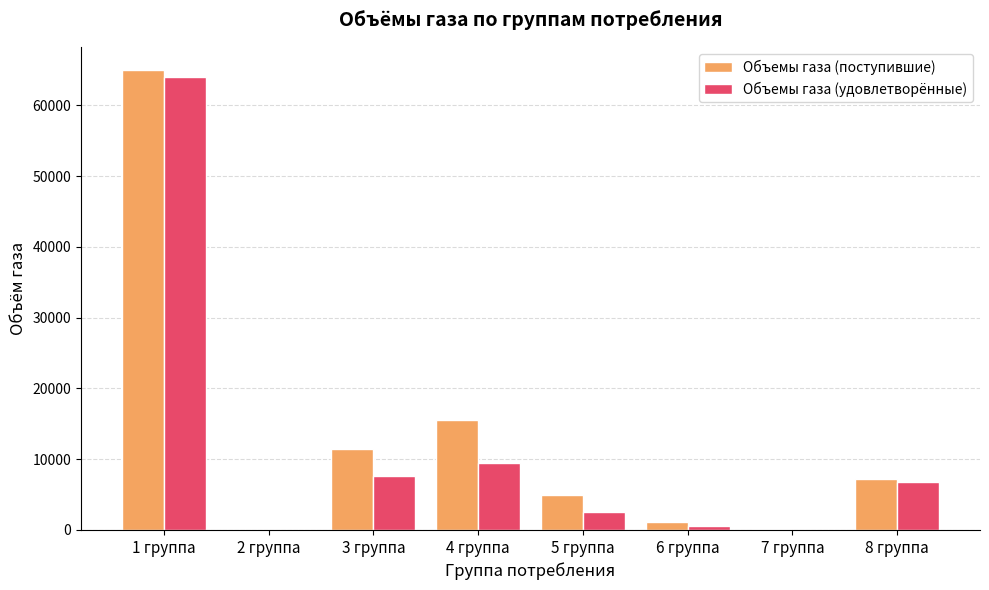

How many data points in Объемы газа (поступившие) are above 7269?

4